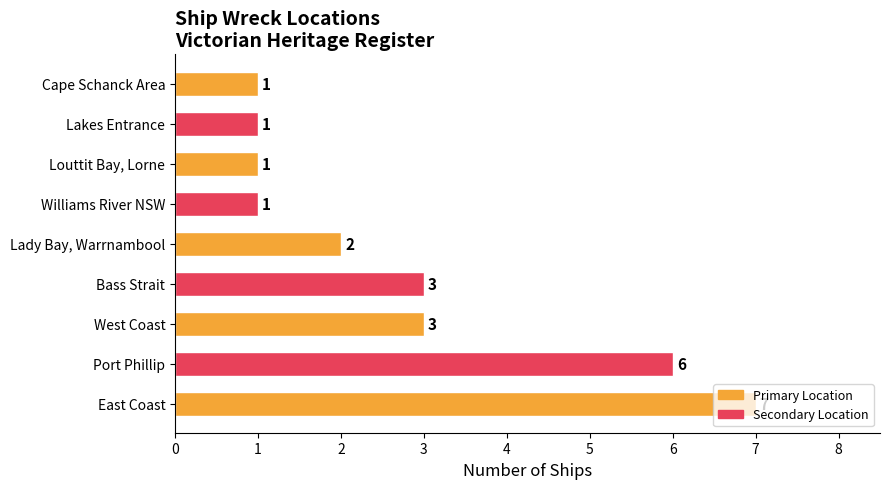

What is the minimum value shown in the chart?

1